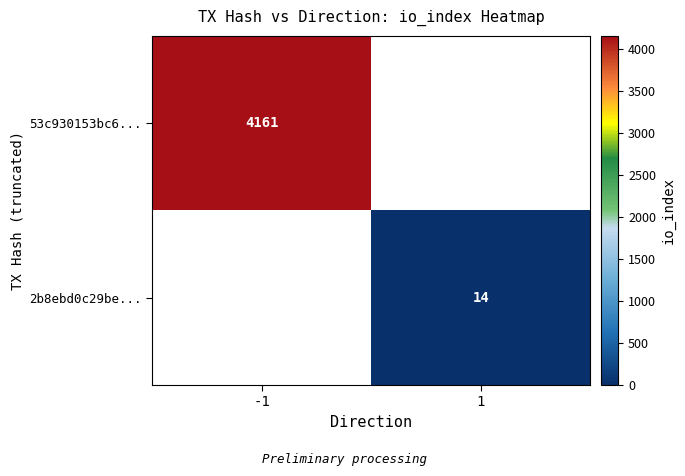

Which category has the highest value across all series?

-1